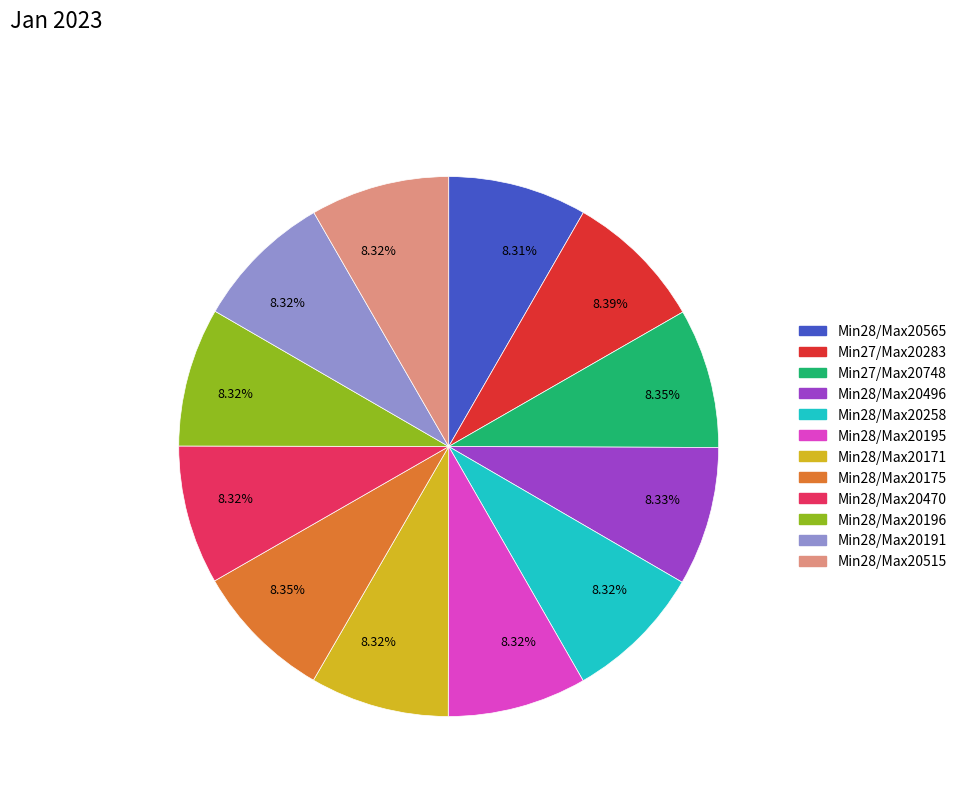

Is there a majority slice in this chart?

No